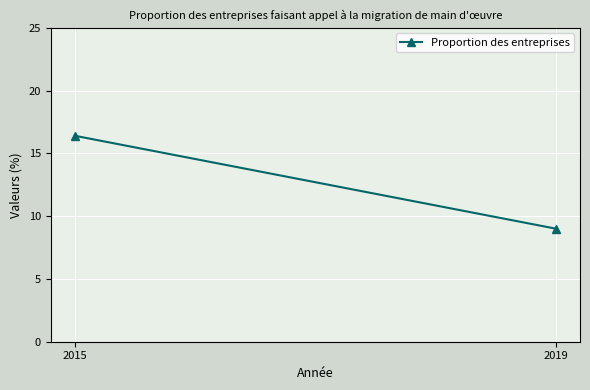

Which category has the highest value across all series?

2015